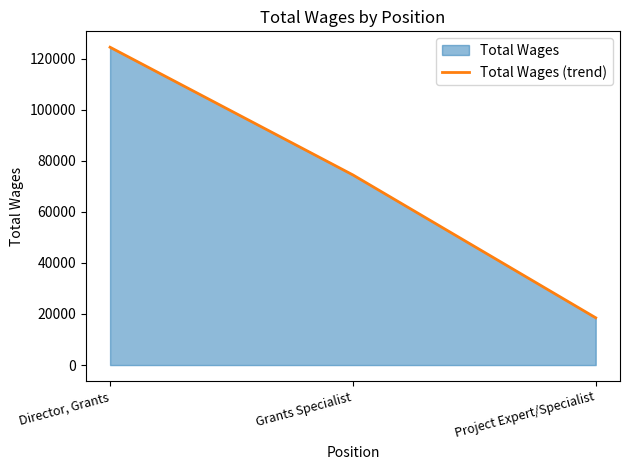

How many values are between 18513 and 124428?

3